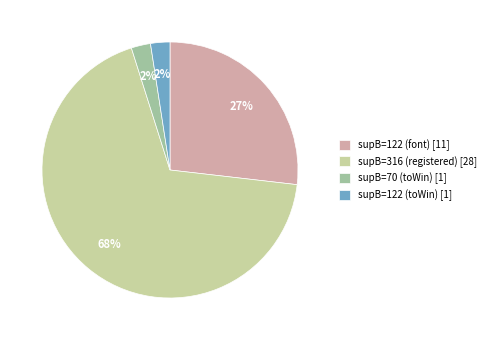

To the nearest percent, what percentage of the pie is supB=122 (toWin) [1]?

2%